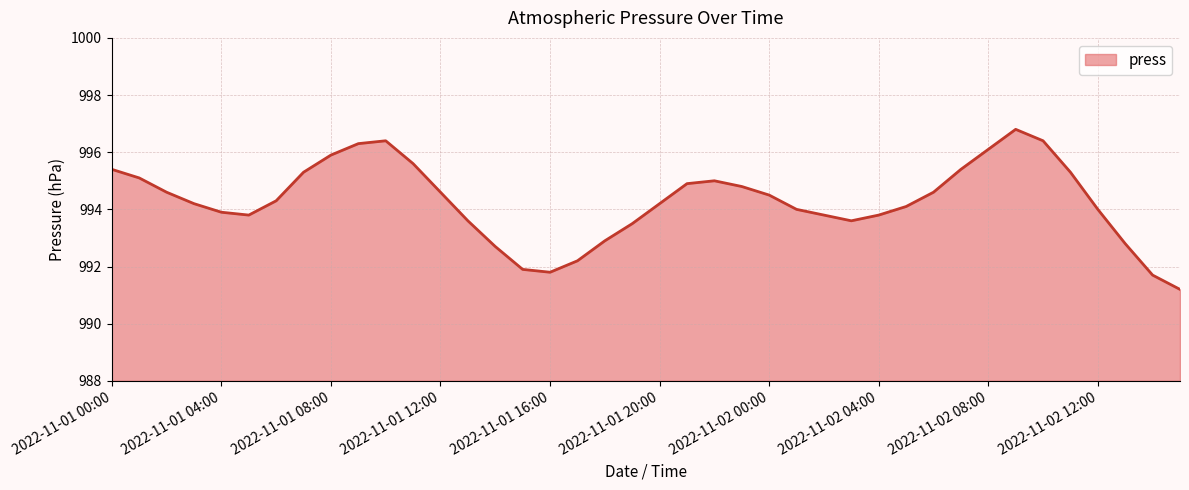

What is the maximum value shown in the chart?

996.8